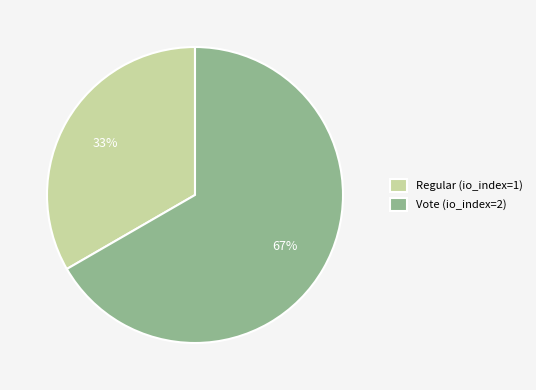

Combined, do Regular (io_index=1) and Vote (io_index=2) account for over 50%?

Yes